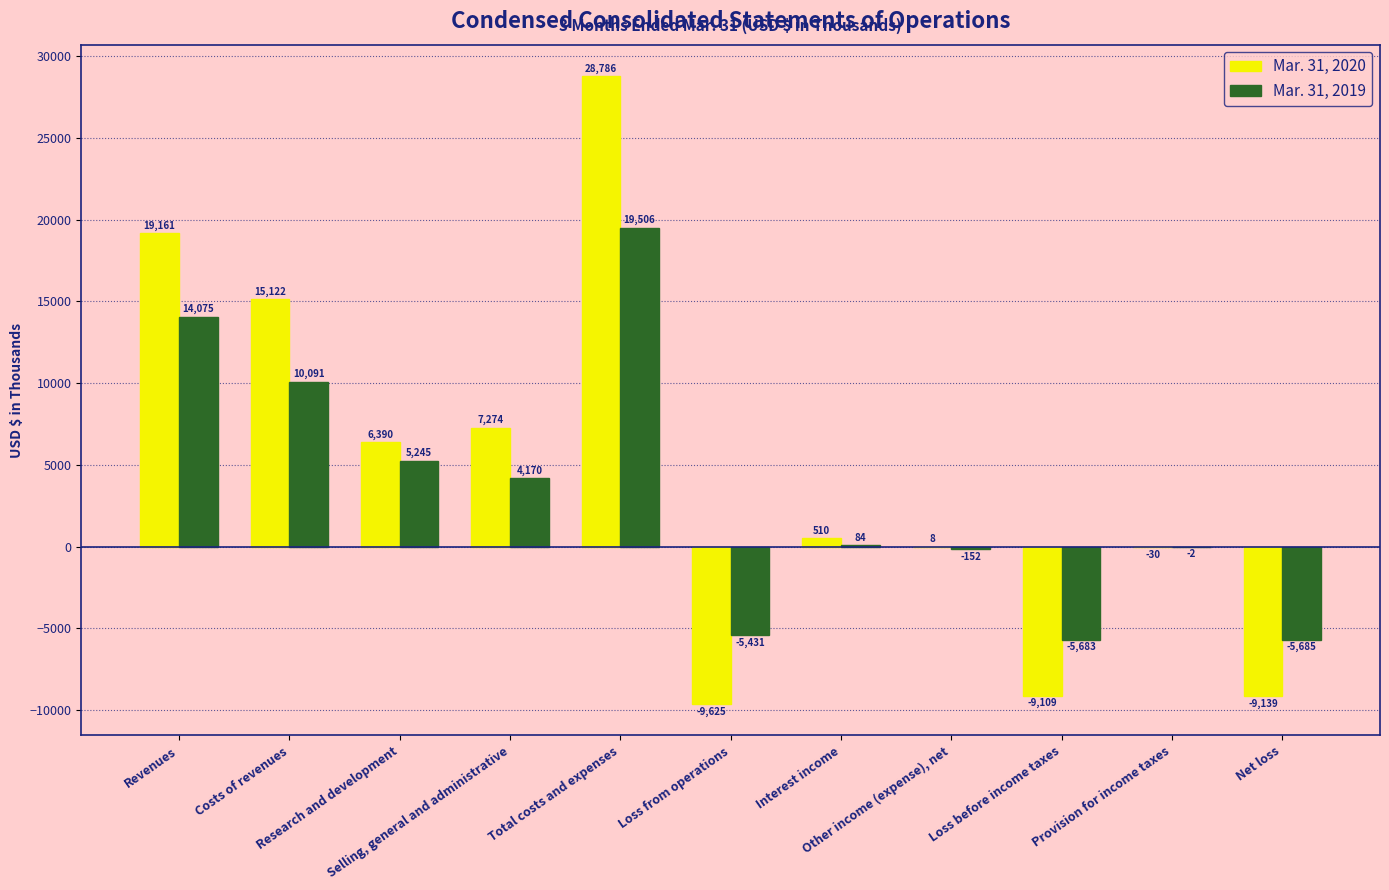

What is the greatest value displayed?

28786